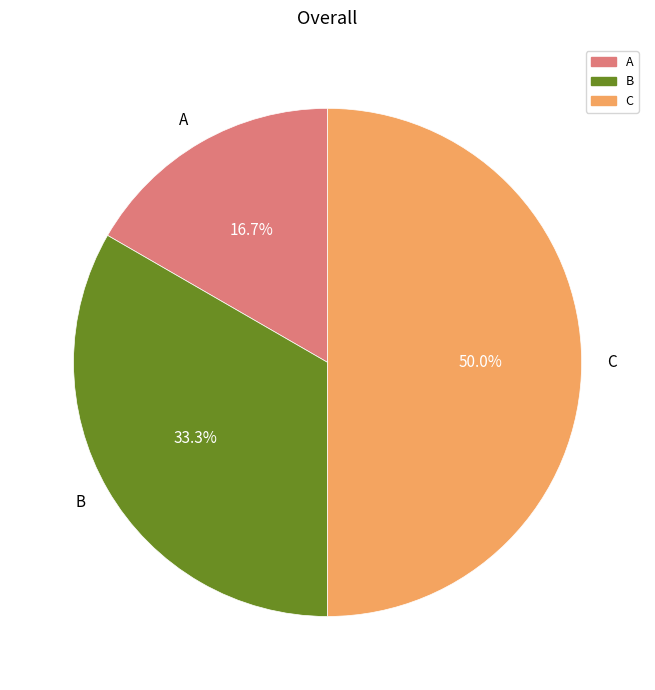

What percentage is the A slice, to the nearest percent?

17%